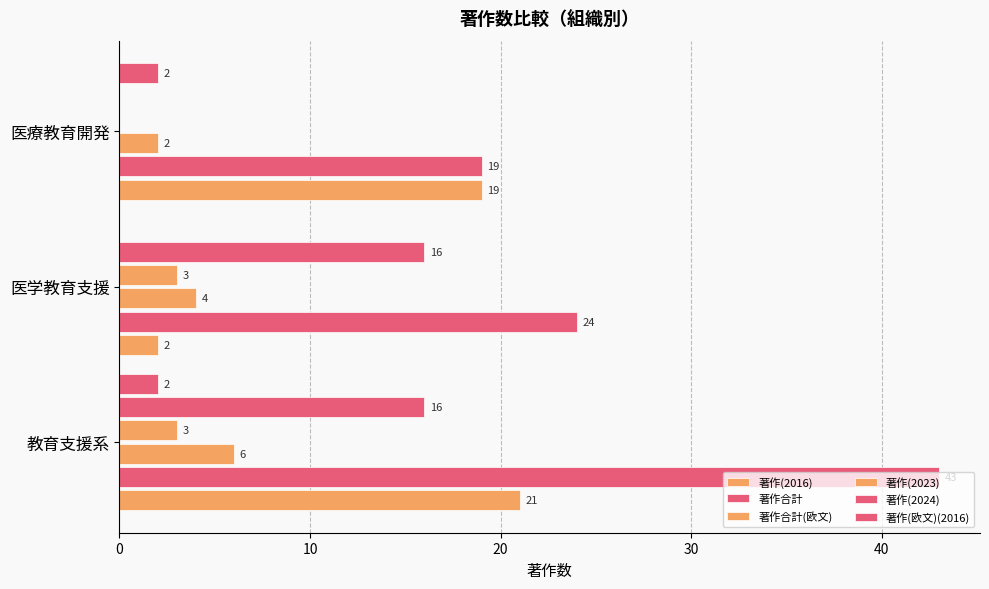

What is the greatest value displayed?

43